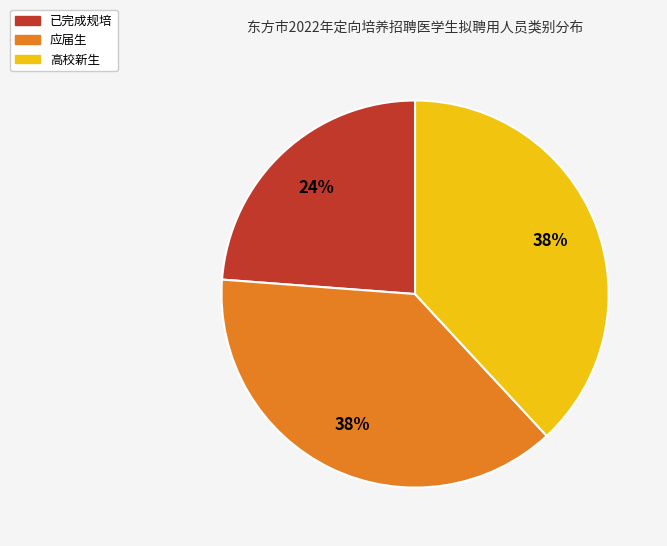

Combined, do 应届生 and 已完成规培 account for over 50%?

Yes